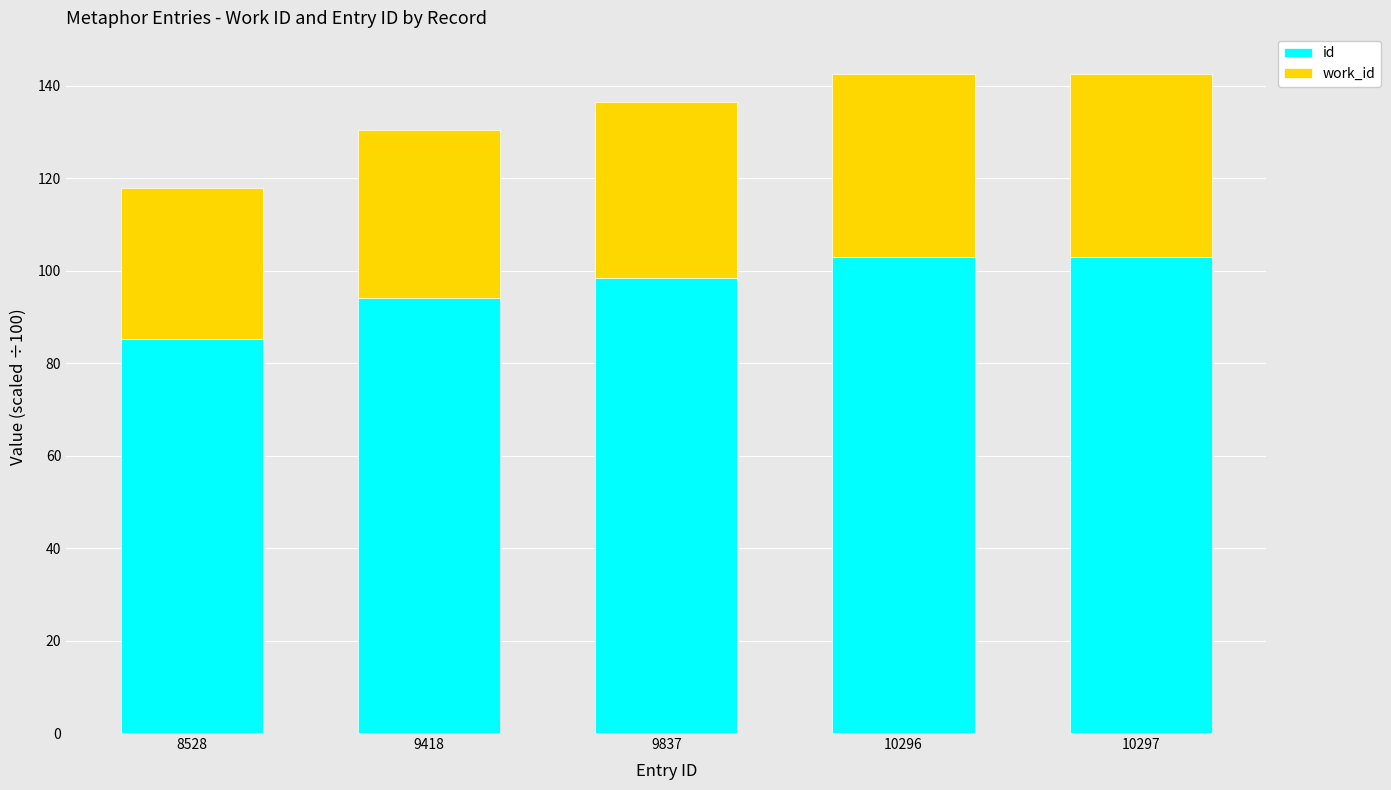

What is the total value across all series at 10297?

142.6